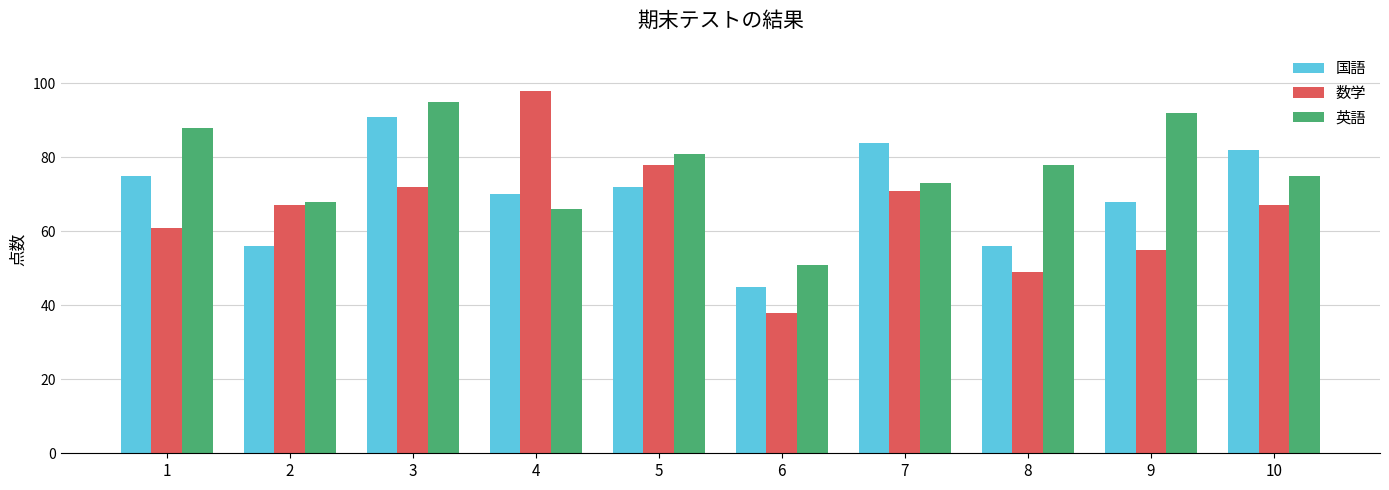

Which series has the widest spread of values?

数学